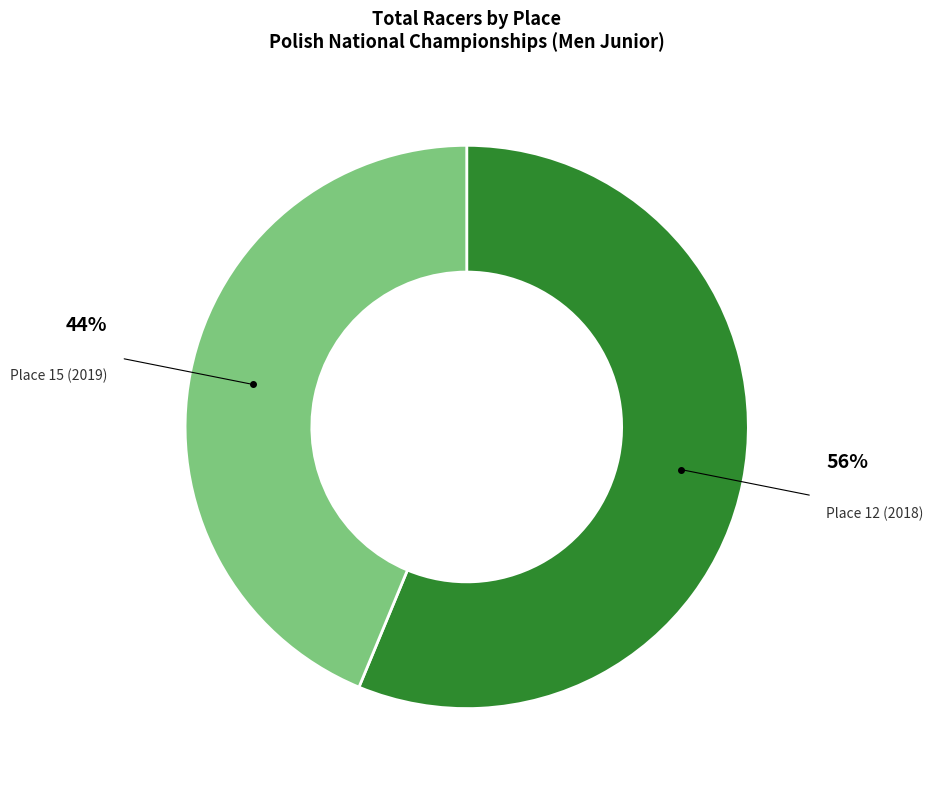

To the nearest percent, what is the average slice percentage?

50%